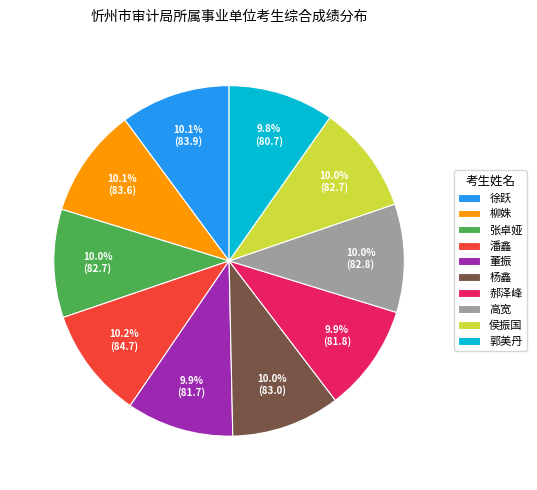

To the nearest percent, what is the average slice percentage?

10%